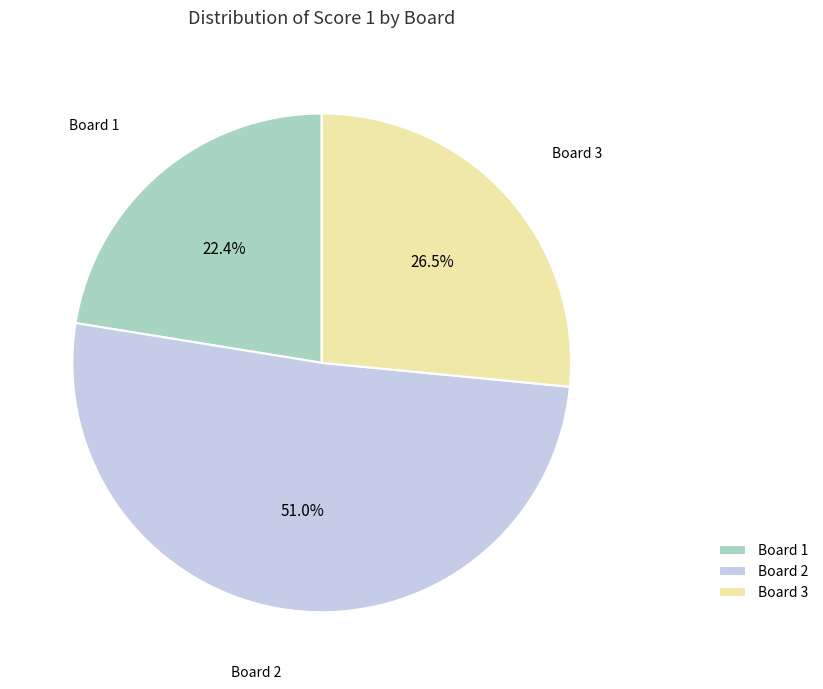

How many slices are in this pie chart?

3